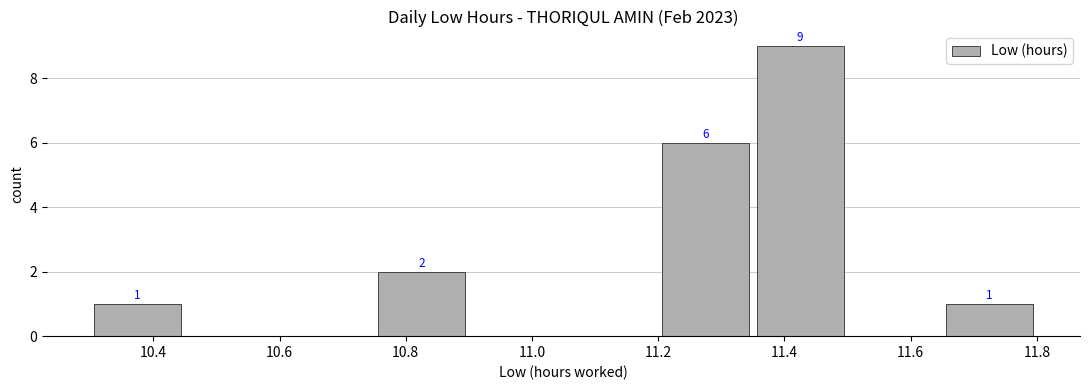

How many values are between 0 and 2?

8